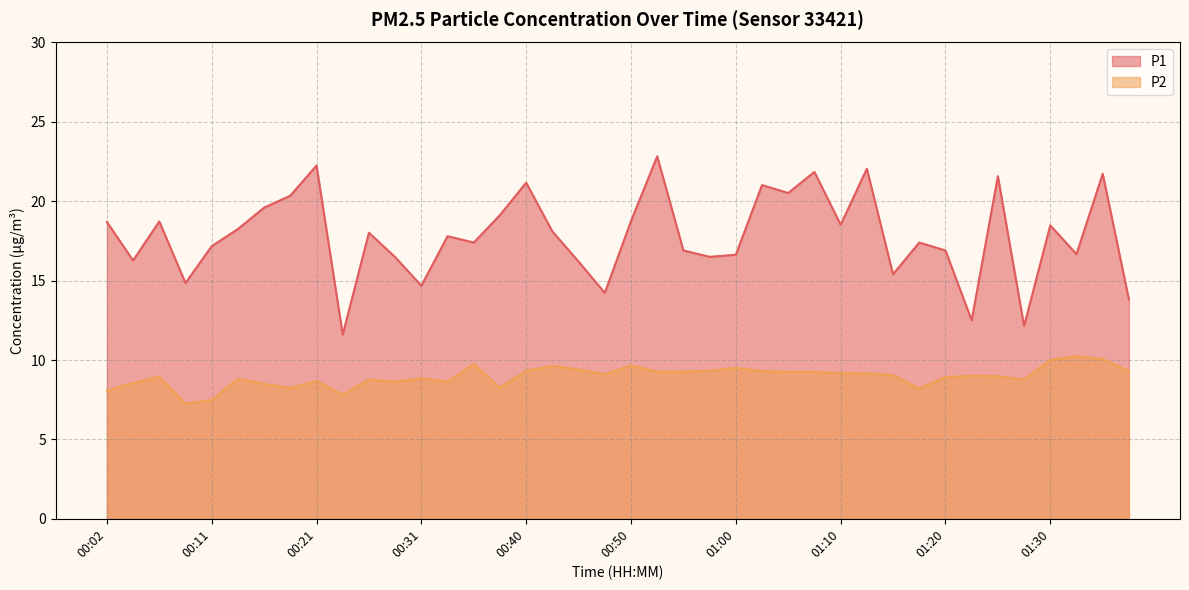

At which category does P1 reach its first local valley?

00:04